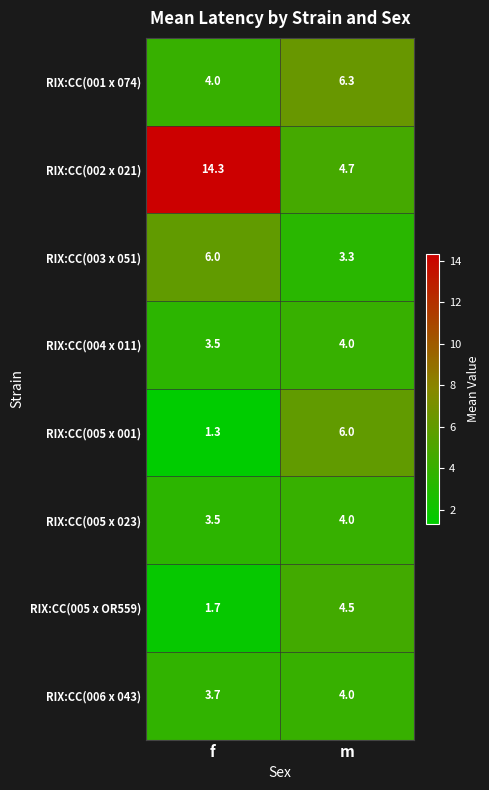

The value of RIX:CC(004 x 011) at f is 1.9. True or false?

False